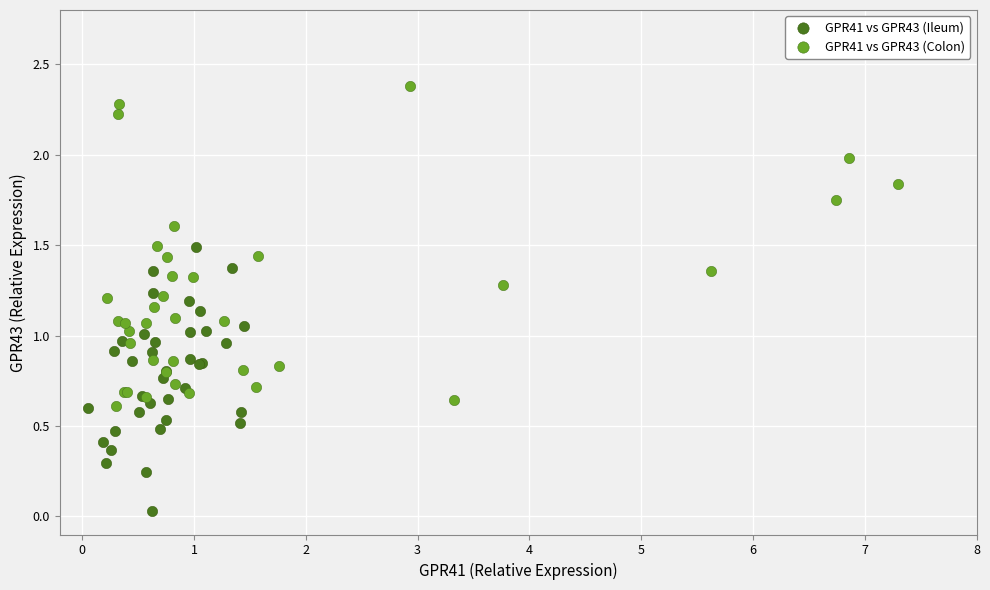

Which series has the largest Y range (max minus min)?

GPR41 vs GPR43 (Colon)